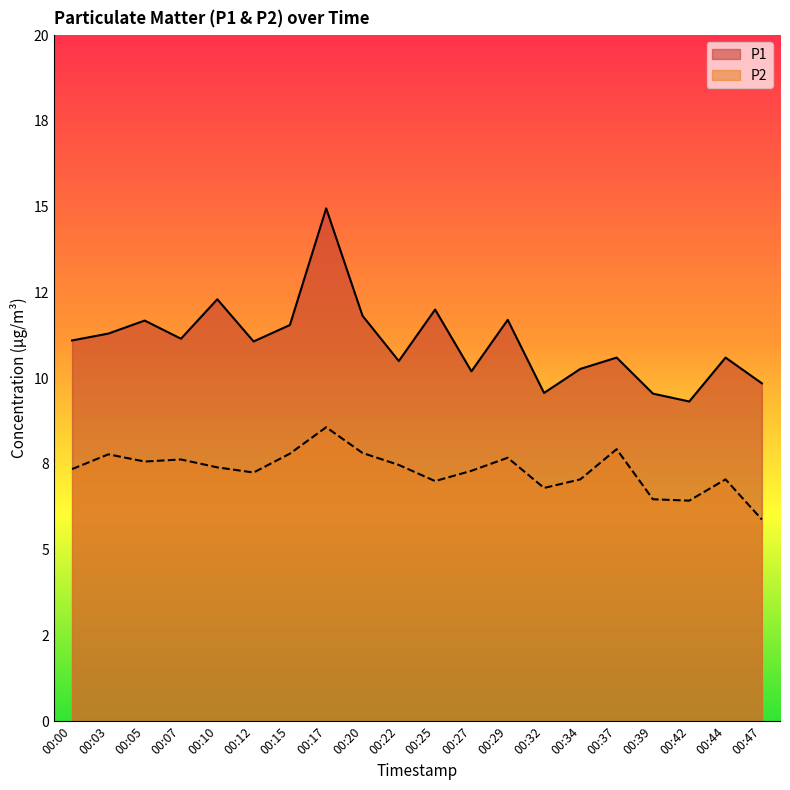

Rank the categories by P1 value from lowest to highest.

00:42, 00:39, 00:32, 00:47, 00:27, 00:34, 00:22, 00:37, 00:44, 00:12, 00:00, 00:07, 00:03, 00:15, 00:05, 00:29, 00:20, 00:25, 00:10, 00:17